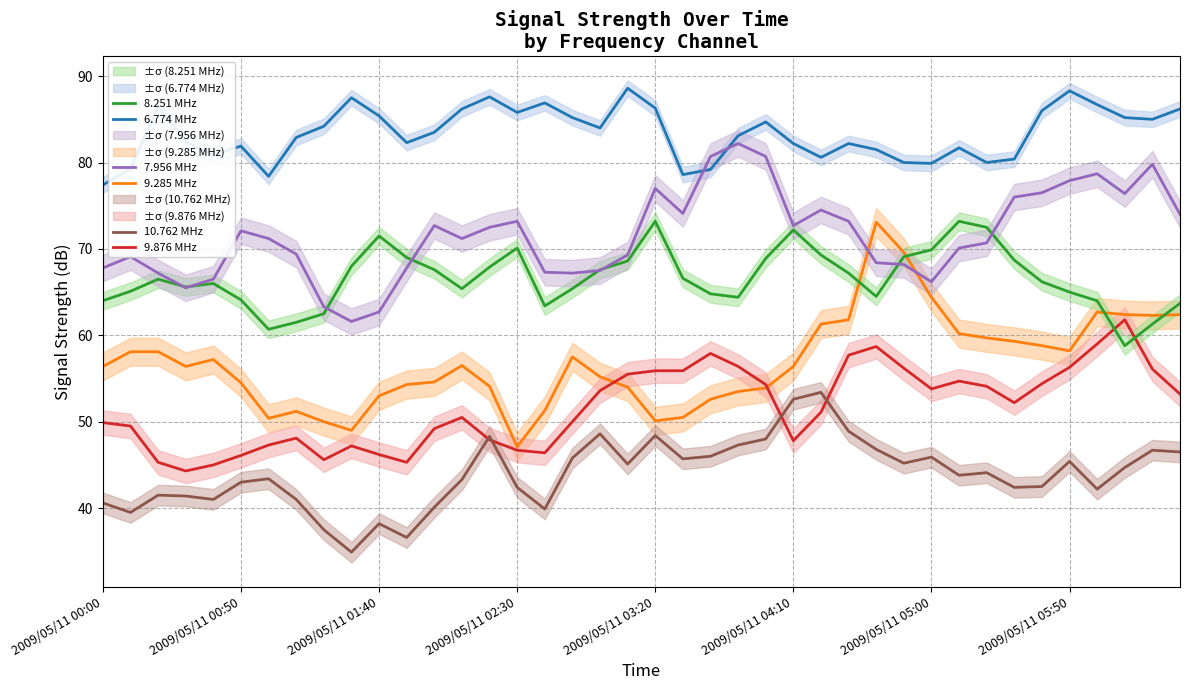

What is the maximum value for 7.956 MHz?

82.2